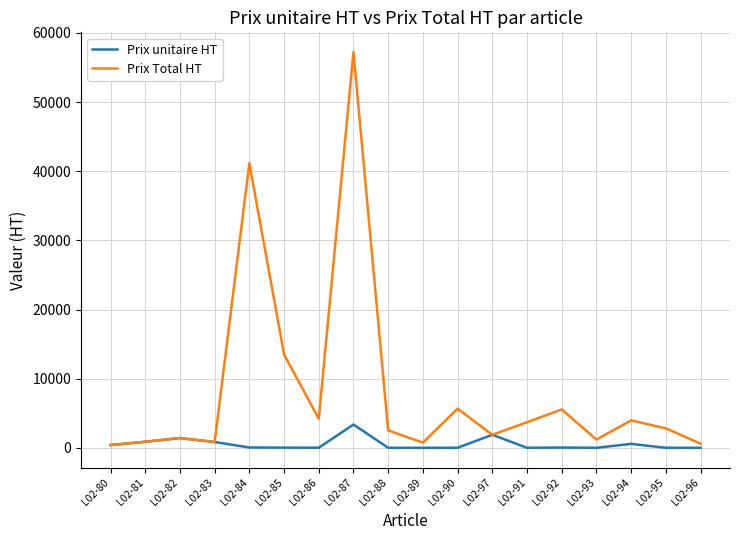

What is the minimum value shown in the chart?

1.2